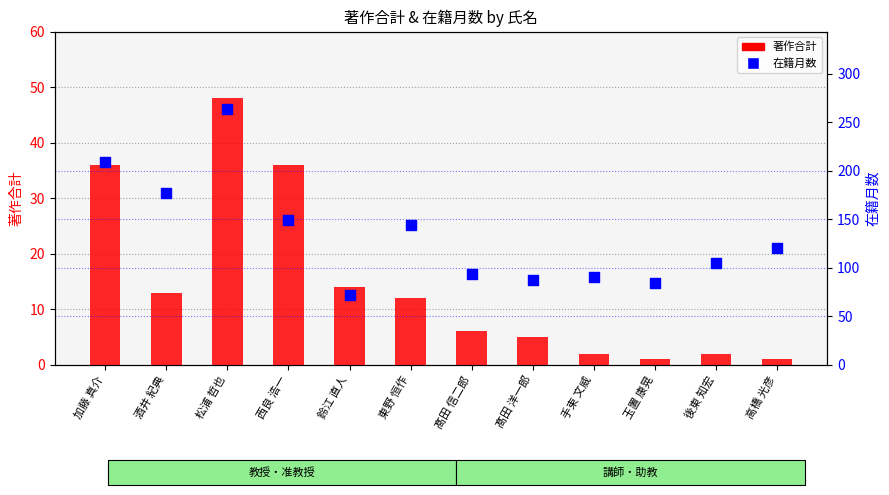

At how many categories does at least one series exceed 229?

1